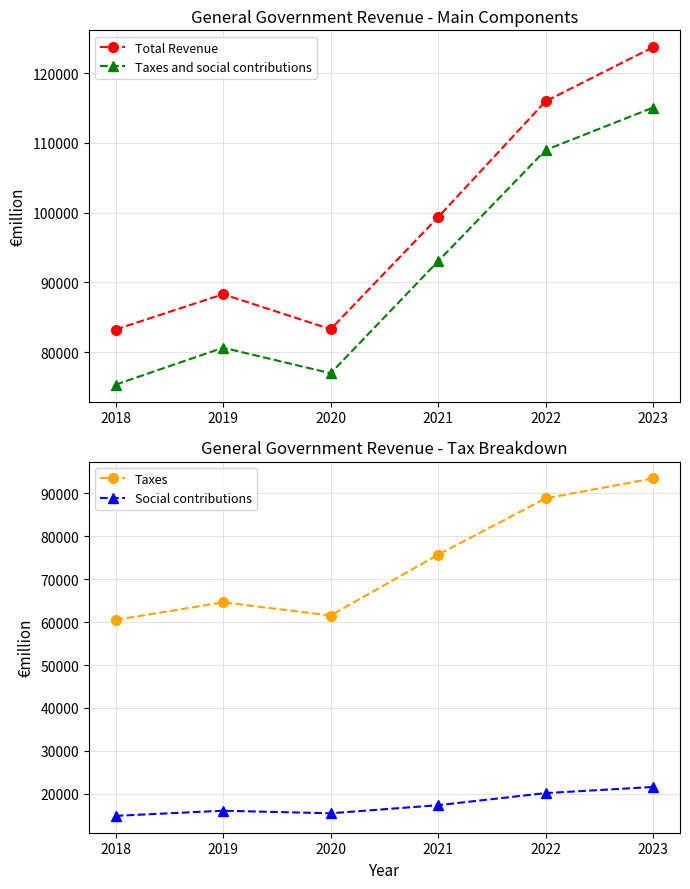

The Total Revenue series shows 99349 at 2021. True or false?

True